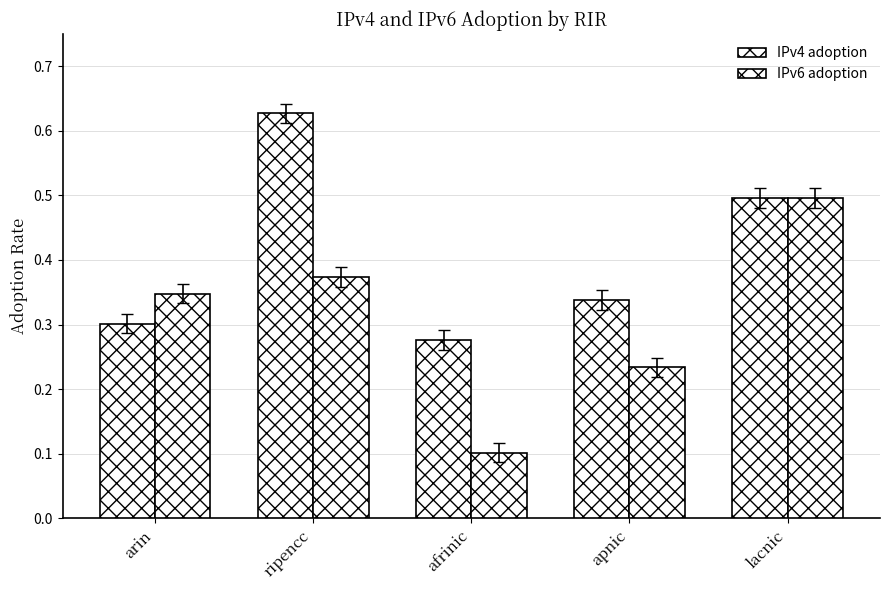

How many bars are there in total?

10